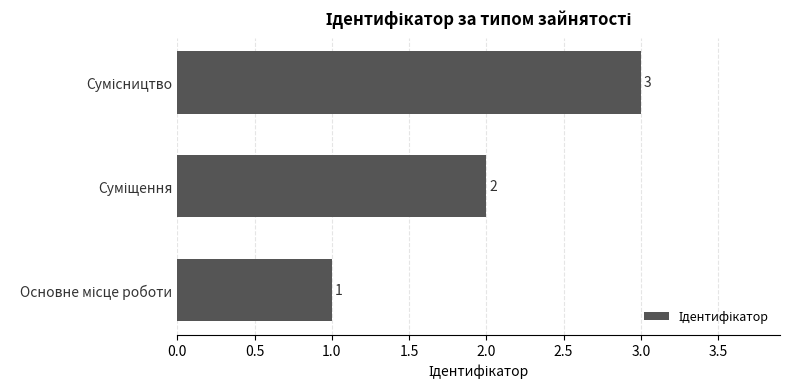

Count the values in the range 1 to 3.

3